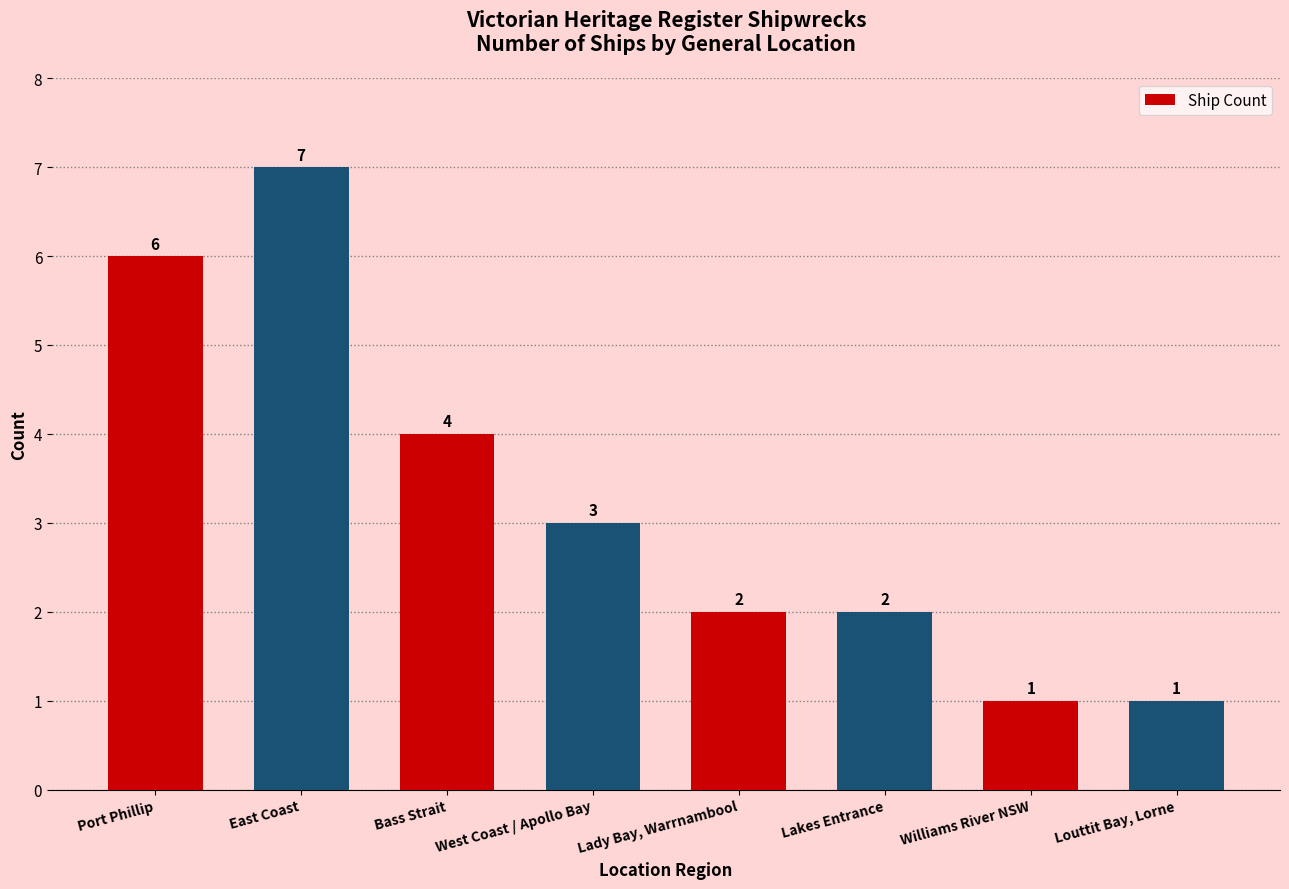

At which label does the data first exceed 3?

Port Phillip